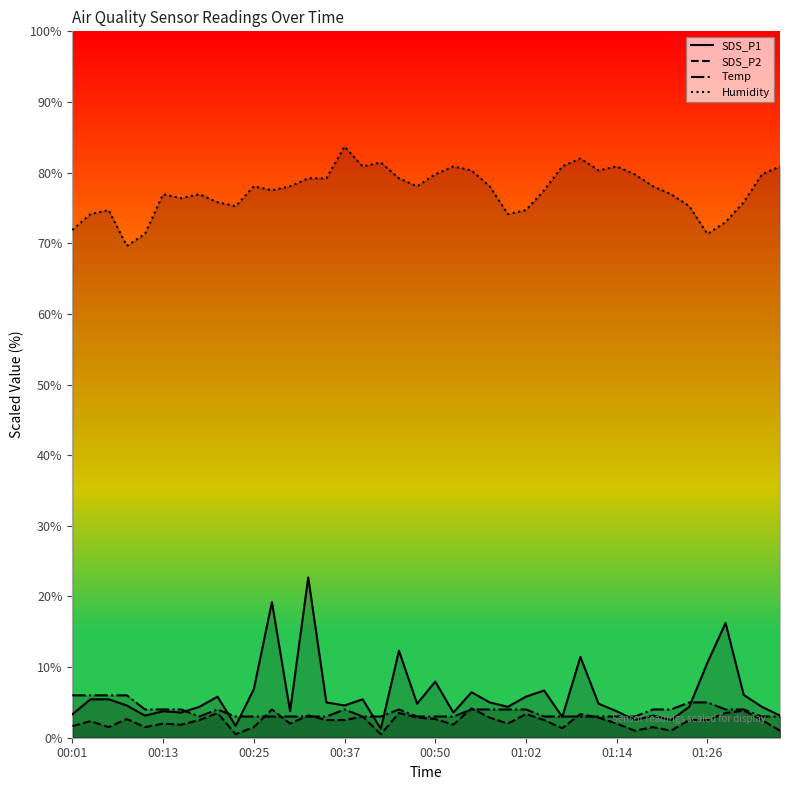

How many distinct data groups are displayed?

4